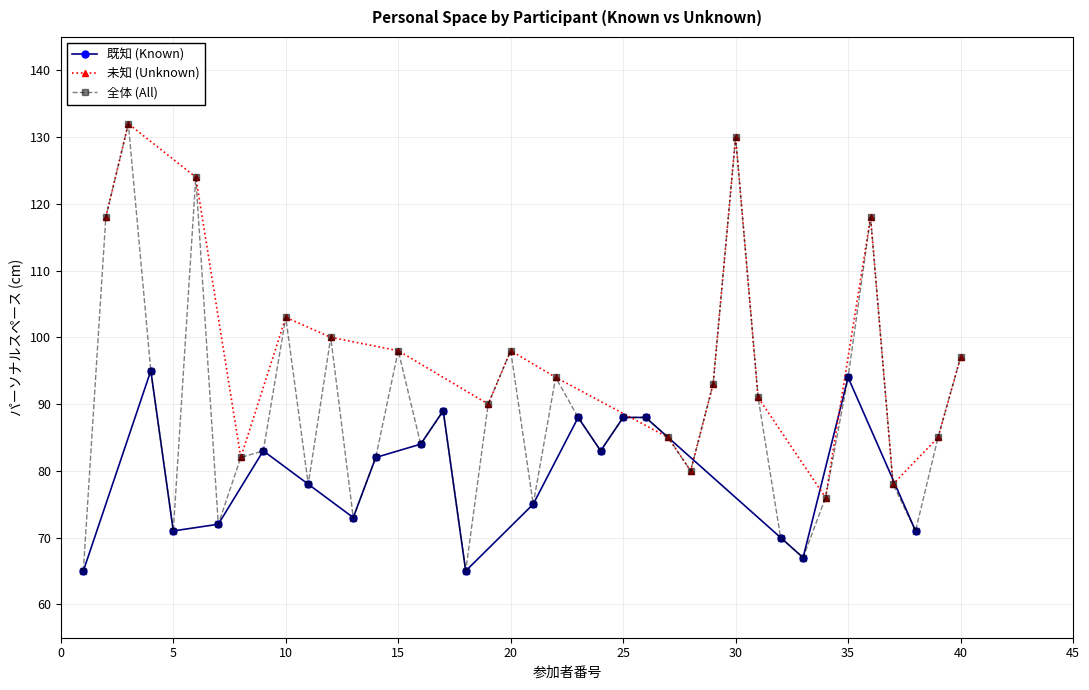

How many interior local valleys does the 既知 (Known) series have?

5